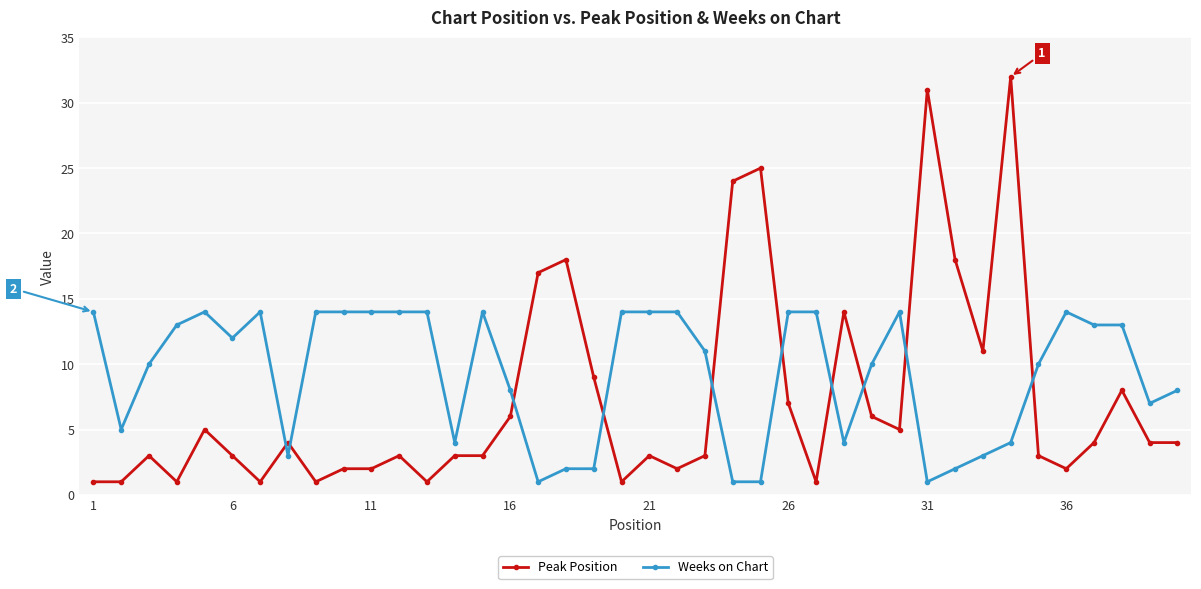

What is the difference between the maximum and second lowest values in the Weeks on Chart series?

13